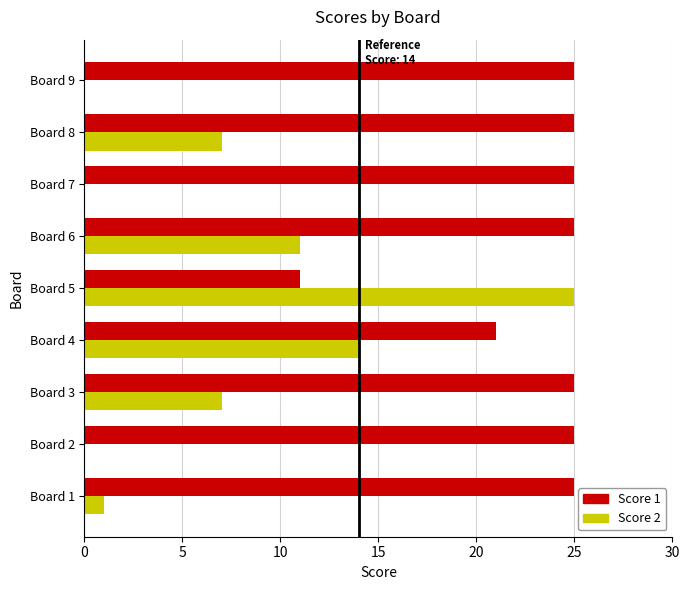

Which series changed the most between Board 8 and Board 9?

Score 2